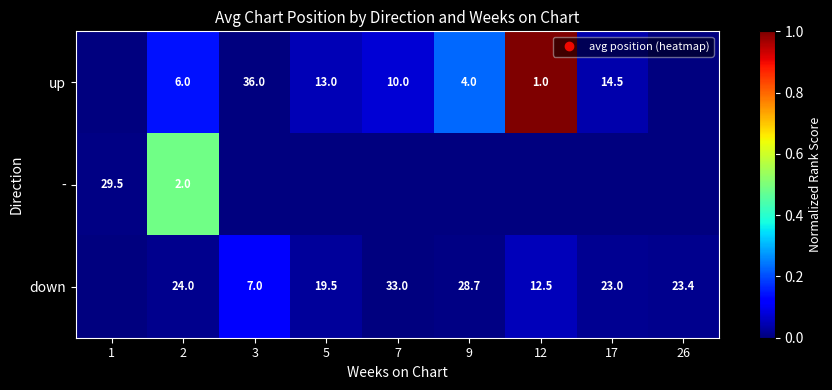

The value of up at 9 is 0.1. True or false?

False